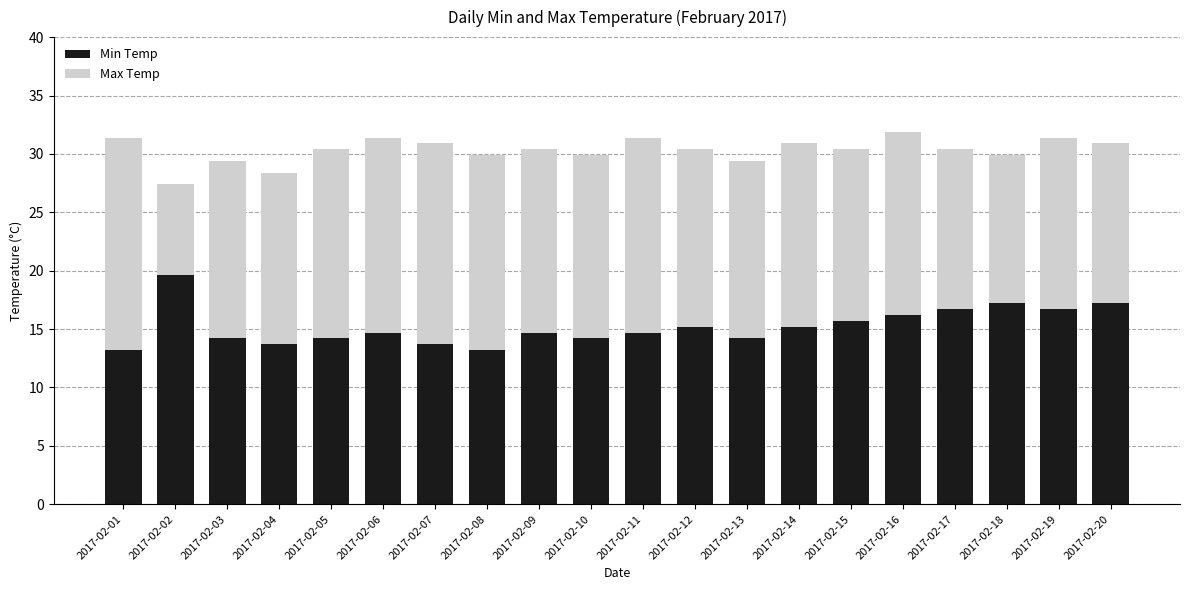

What is the maximum value for Min Temp?

19.6